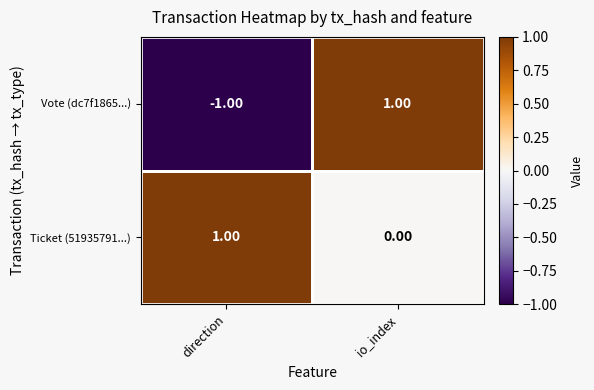

Which series has the largest total across all categories?

Ticket (51935791...)